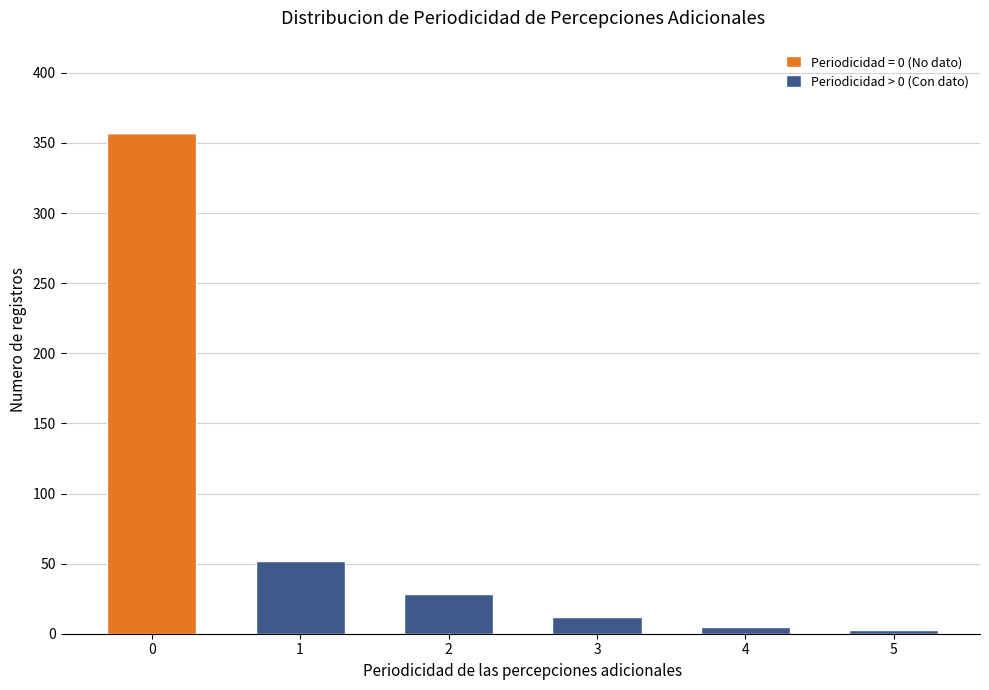

Is it true that Periodicidad = 0 (No dato) equals 133 at 0?

False